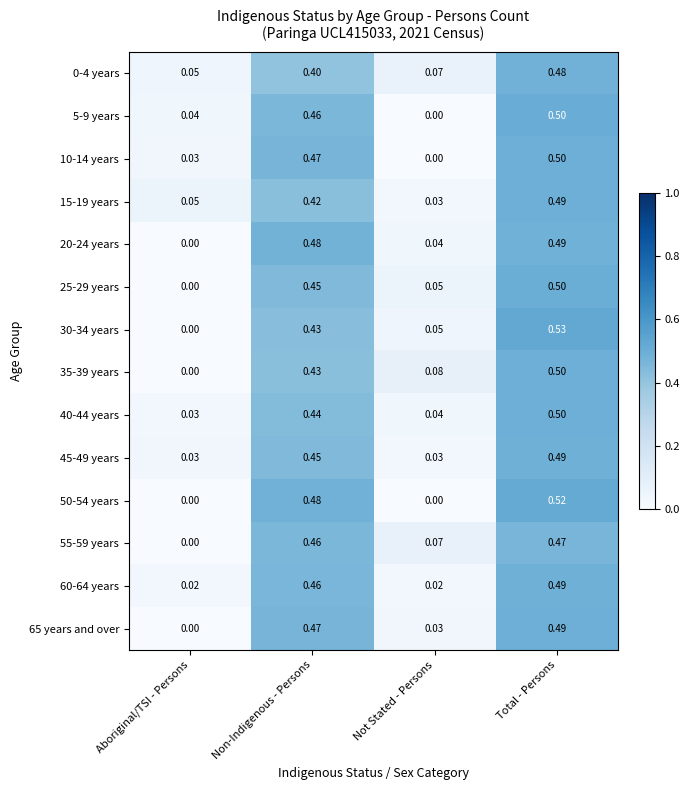

Is the value of 20-24 years at Total - Persons greater than the value of 55-59 years at Aboriginal/TSI - Persons?

Yes